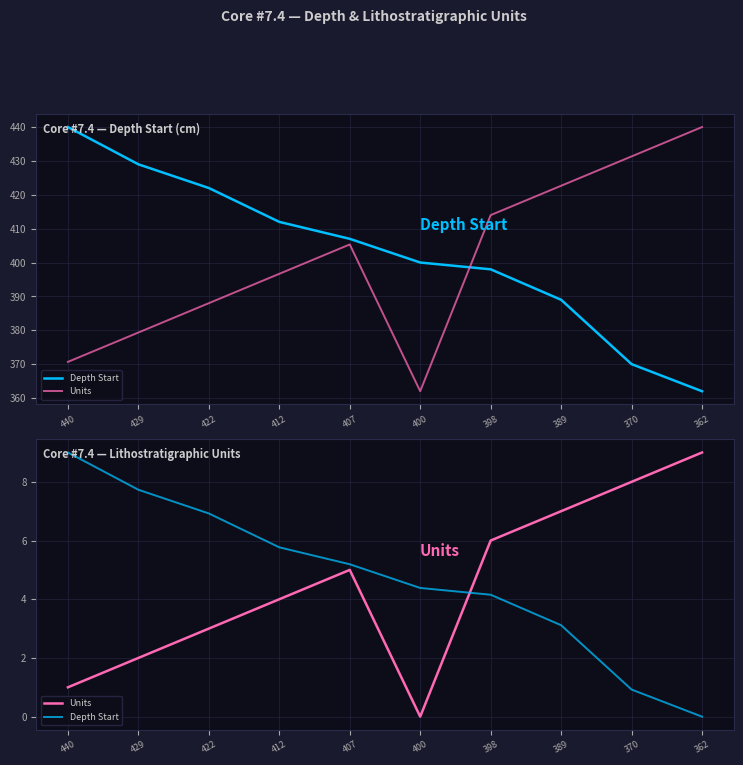

True or false: Units has more than 2 interior local peaks.

False